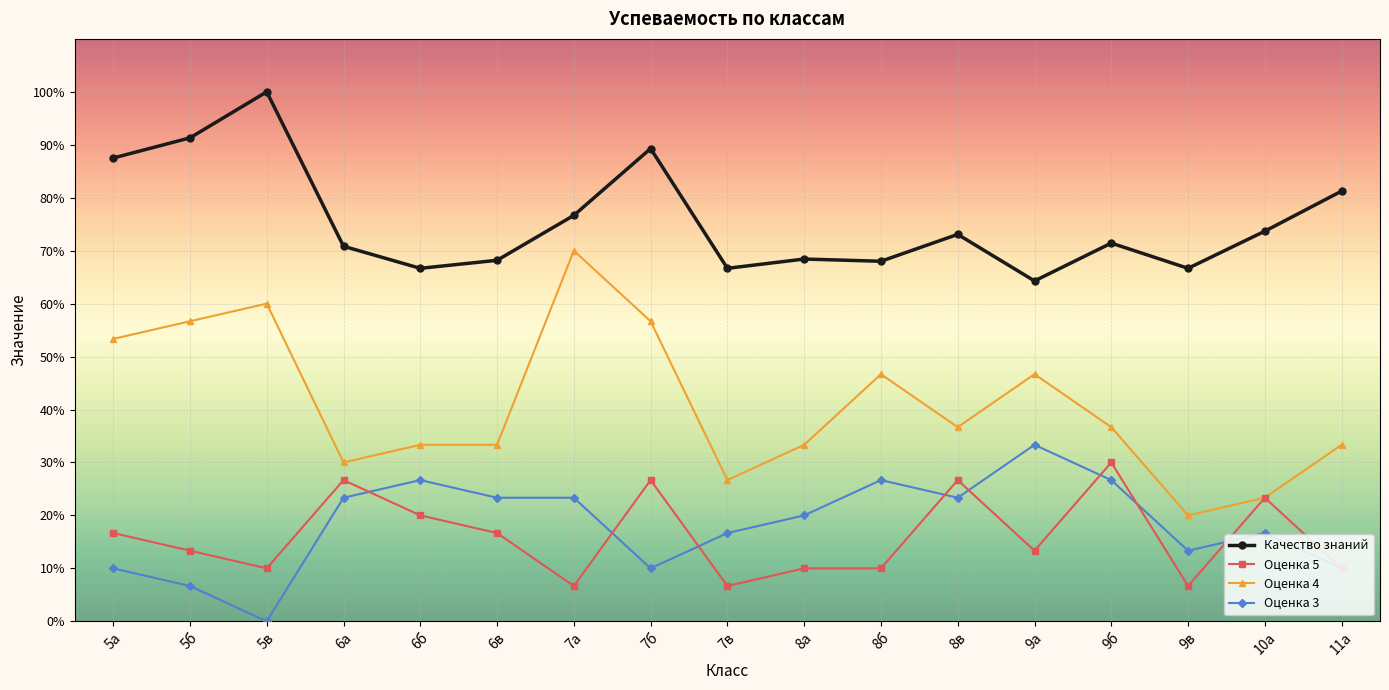

What is the total value across all series at 11а?

1.3